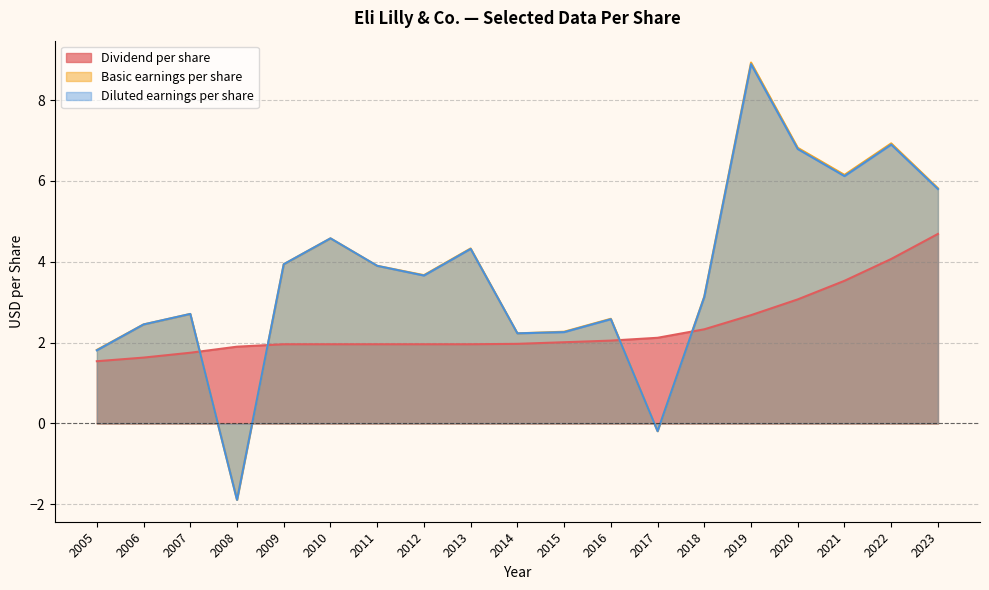

Rank the series at 2015 from lowest to highest value.

Dividend per share, Diluted earnings per share, Basic earnings per share